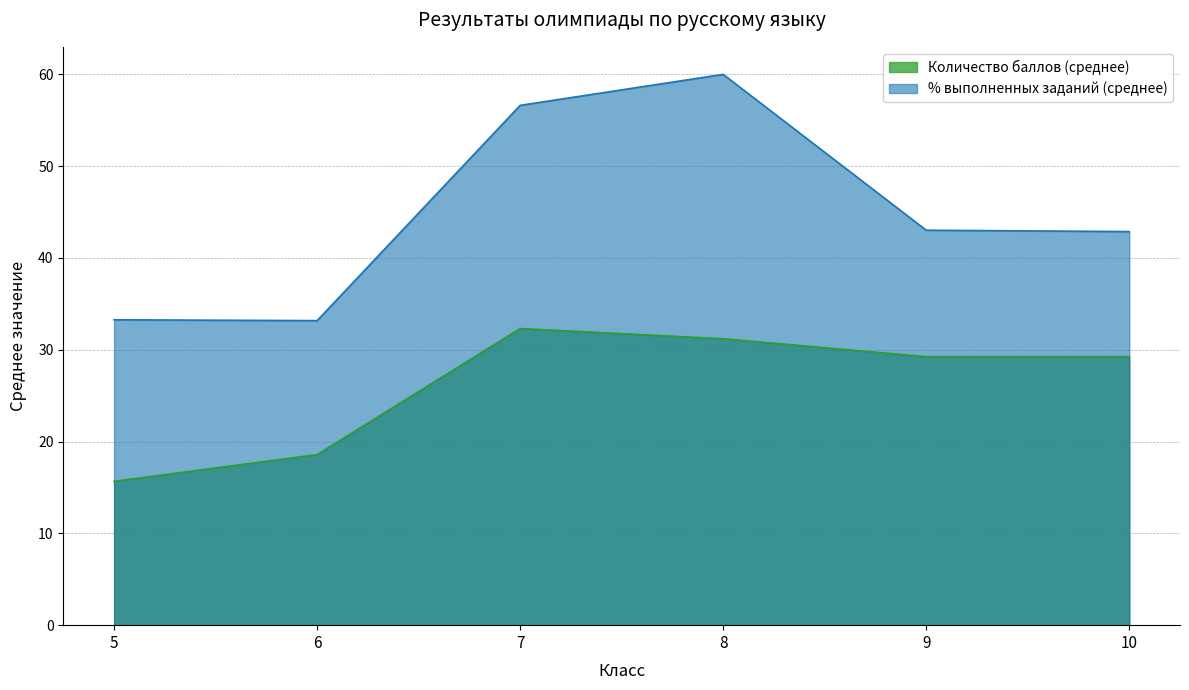

How many lines are shown in the chart?

2